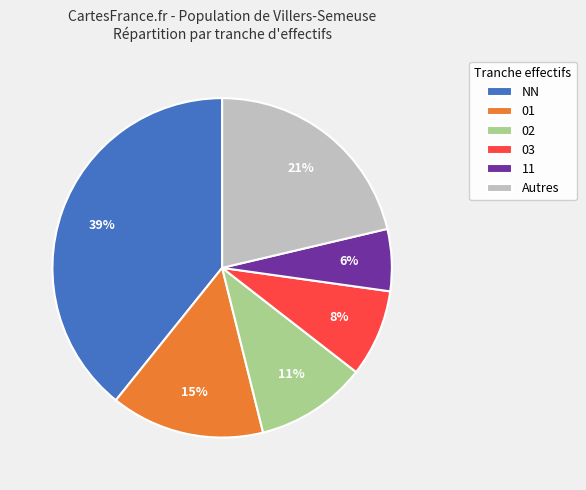

Combined, do NN and 03 account for over 50%?

No